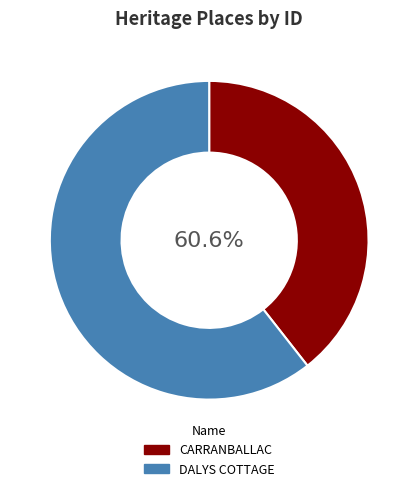

To the nearest percent, what is the combined percentage of DALYS COTTAGE and CARRANBALLAC?

100%